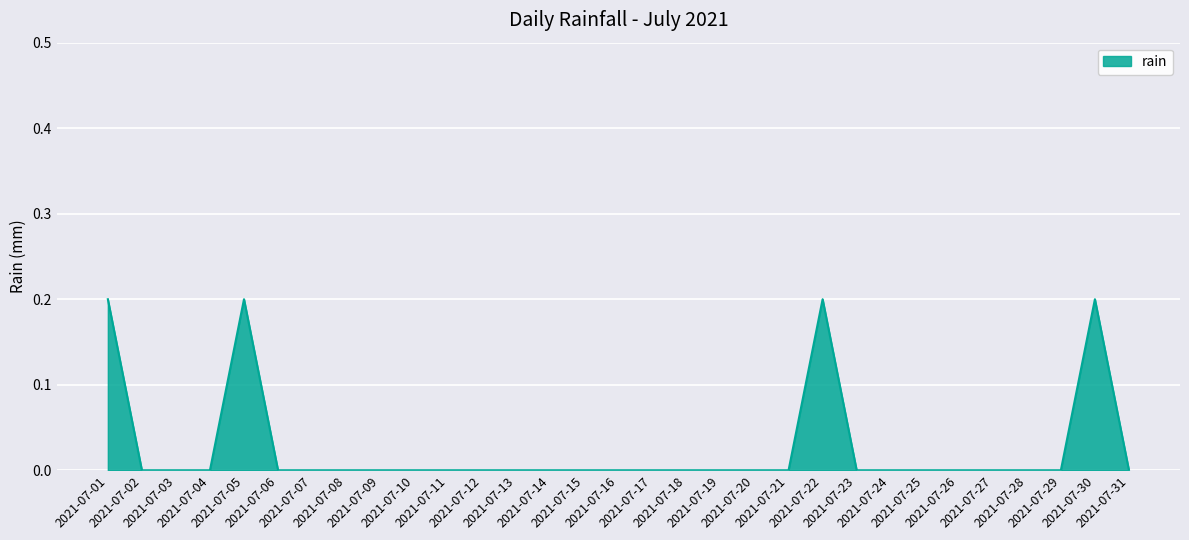

Does the chart have visible grid lines?

Yes